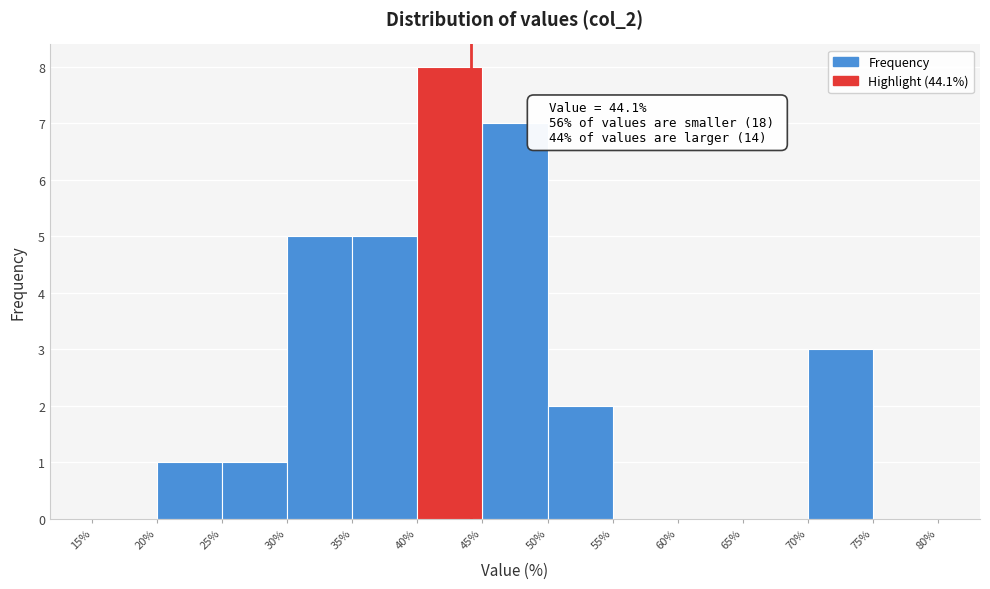

Which range on the x-axis has the tallest bar?

40% to 45%